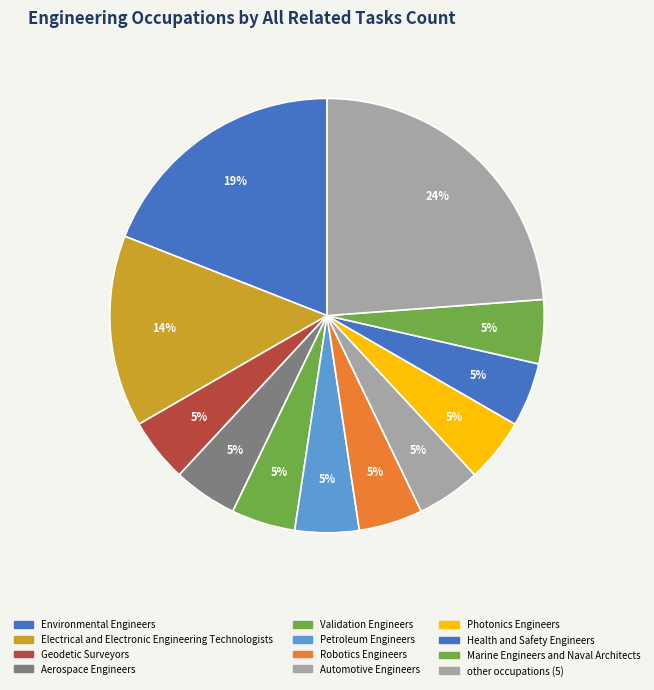

Count the number of slices in the pie.

12